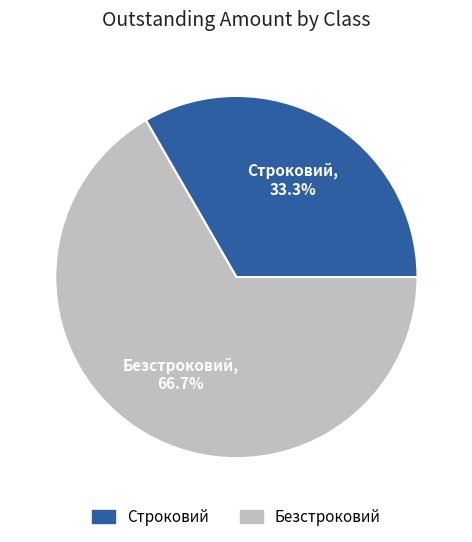

Between Безстроковий and Строковий, which is larger?

Безстроковий